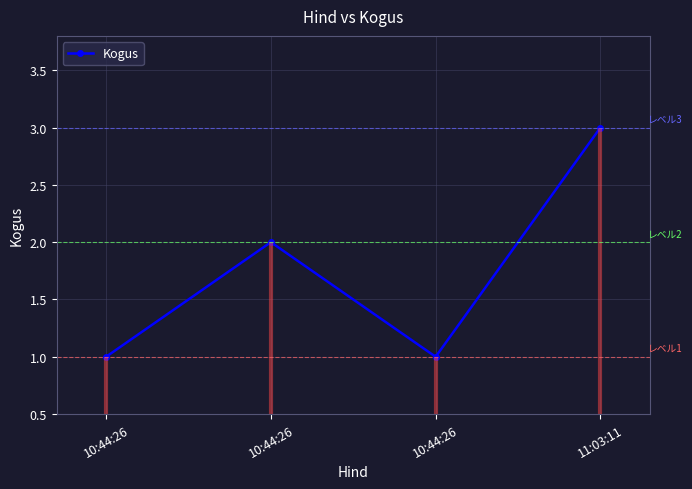

How many values in the Kogus series are below 2?

2